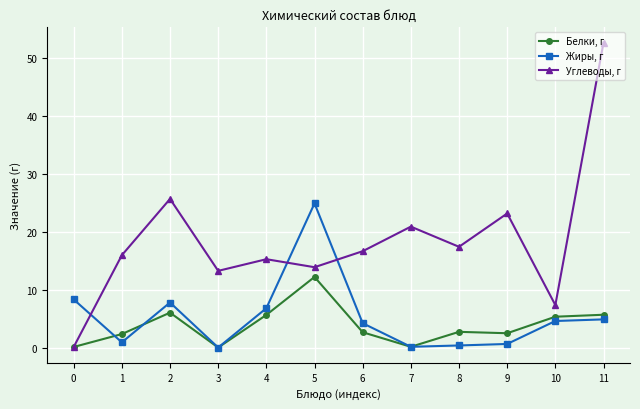

Is the value of Жиры, г at 6 greater than the value of Белки, г at 5?

No